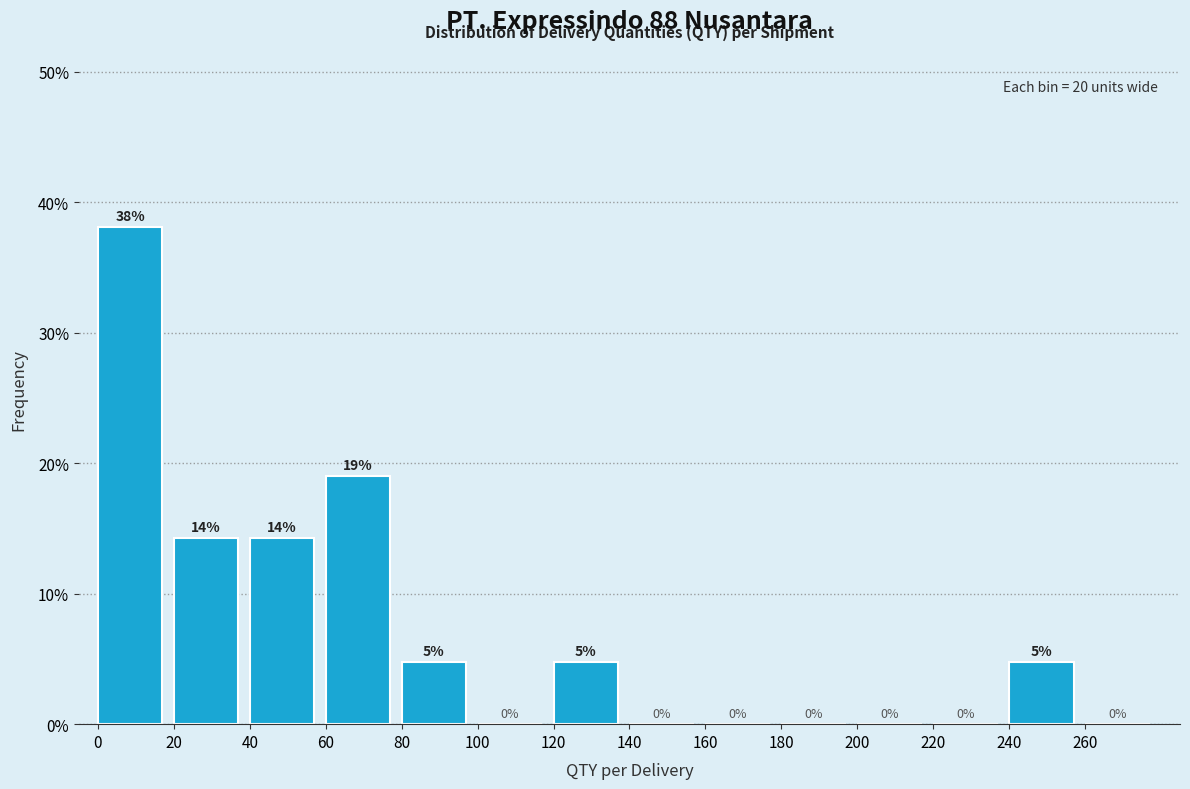

Over which range of the x-axis is the bar tallest?

0 to 20